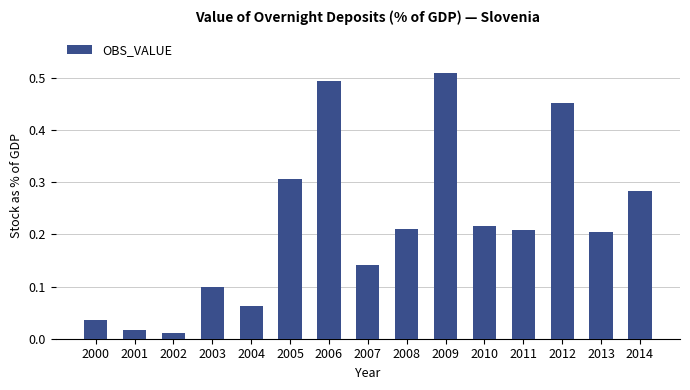

What is the sum of all values?

3.3